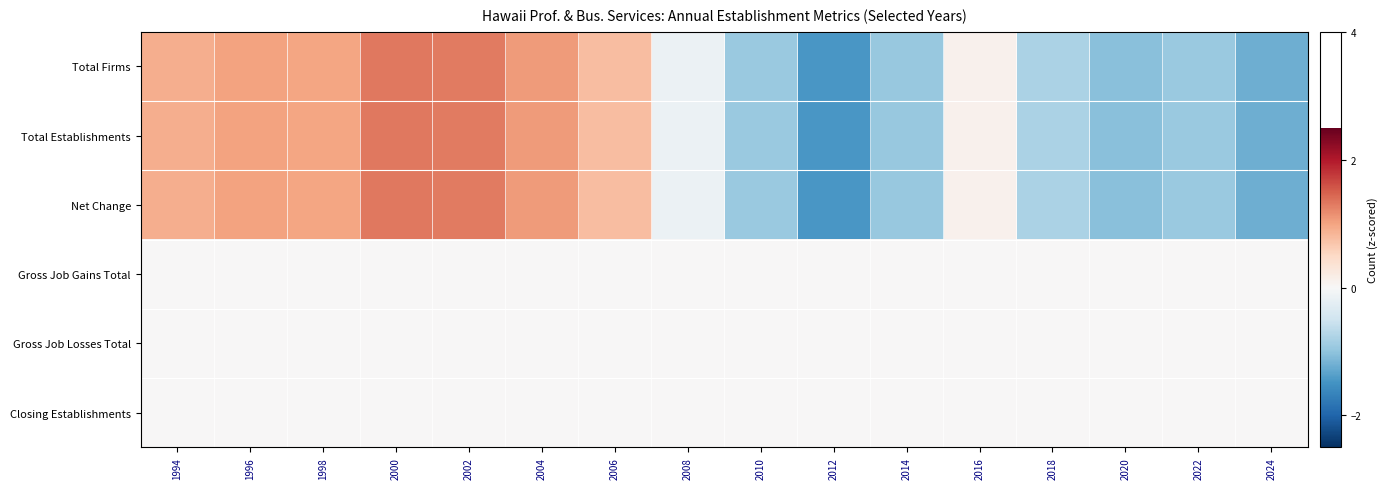

Reading left to right, extract all data points from this chart.

Total Firms: 1994=0.9	1996=1.0	1998=1.0	2000=1.3	2002=1.3	2004=1.1	2006=0.8	2008=-0.1	2010=-0.9	2012=-1.5	2014=-1.0	2016=0.1	2018=-0.8	2020=-1.1	2022=-0.9	2024=-1.2
Total Establishments: 1994=0.9	1996=1.0	1998=1.0	2000=1.3	2002=1.3	2004=1.1	2006=0.8	2008=-0.1	2010=-0.9	2012=-1.5	2014=-1.0	2016=0.1	2018=-0.8	2020=-1.1	2022=-0.9	2024=-1.2
Net Change: 1994=0.9	1996=1.0	1998=1.0	2000=1.3	2002=1.3	2004=1.1	2006=0.8	2008=-0.1	2010=-0.9	2012=-1.5	2014=-1.0	2016=0.1	2018=-0.8	2020=-1.1	2022=-0.9	2024=-1.2
Gross Job Gains Total: 1994=0.0	1996=0.0	1998=0.0	2000=0.0	2002=0.0	2004=0.0	2006=0.0	2008=0.0	2010=0.0	2012=0.0	2014=0.0	2016=0.0	2018=0.0	2020=0.0	2022=0.0	2024=0.0
Gross Job Losses Total: 1994=0.0	1996=0.0	1998=0.0	2000=0.0	2002=0.0	2004=0.0	2006=0.0	2008=0.0	2010=0.0	2012=0.0	2014=0.0	2016=0.0	2018=0.0	2020=0.0	2022=0.0	2024=0.0
Closing Establishments: 1994=0.0	1996=0.0	1998=0.0	2000=0.0	2002=0.0	2004=0.0	2006=0.0	2008=0.0	2010=0.0	2012=0.0	2014=0.0	2016=0.0	2018=0.0	2020=0.0	2022=0.0	2024=0.0